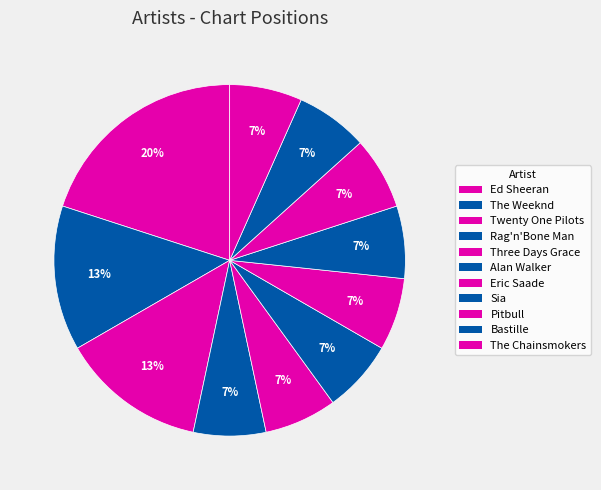

To the nearest percent, what portion does Pitbull represent?

7%